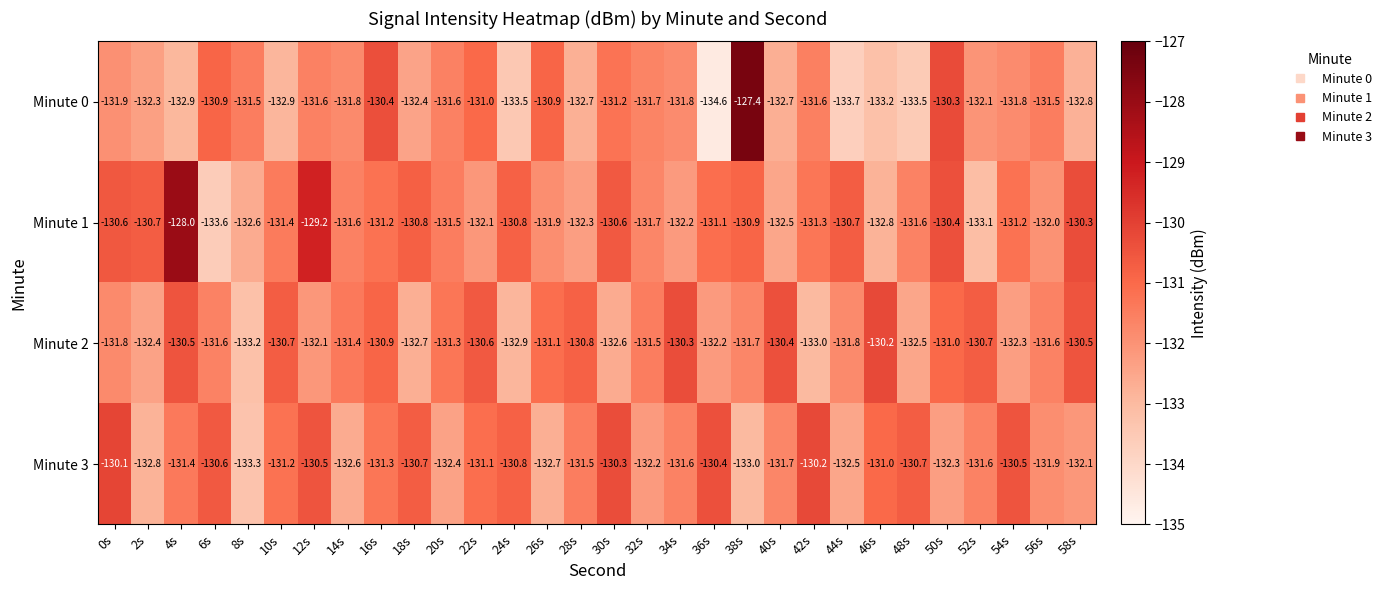

What is the sum of the Minute 3 values at 28s and 44s?

-264.0